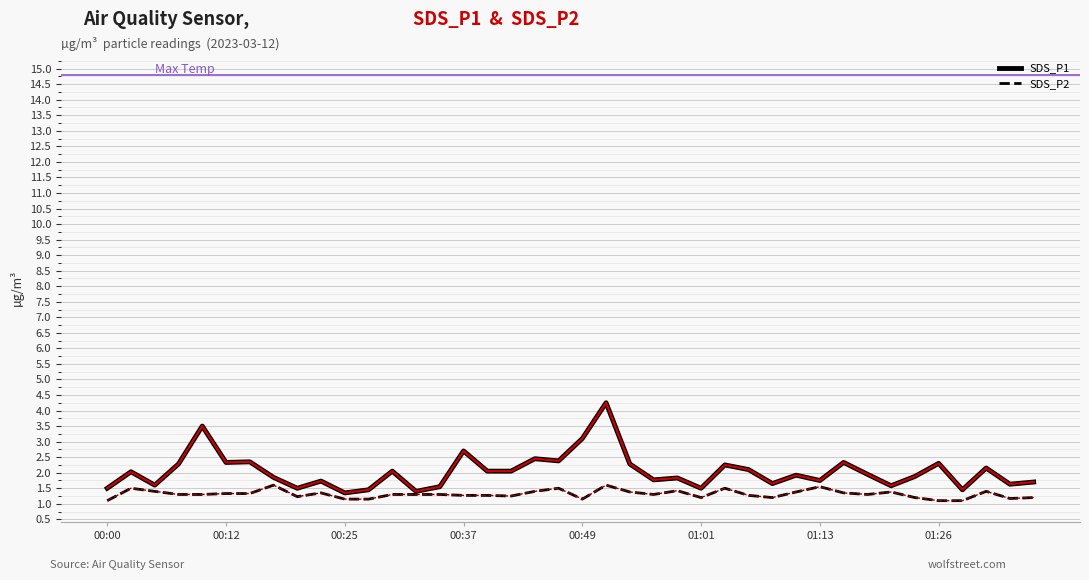

Is it true that SDS_P1 equals 1.8 at 01:13?

True